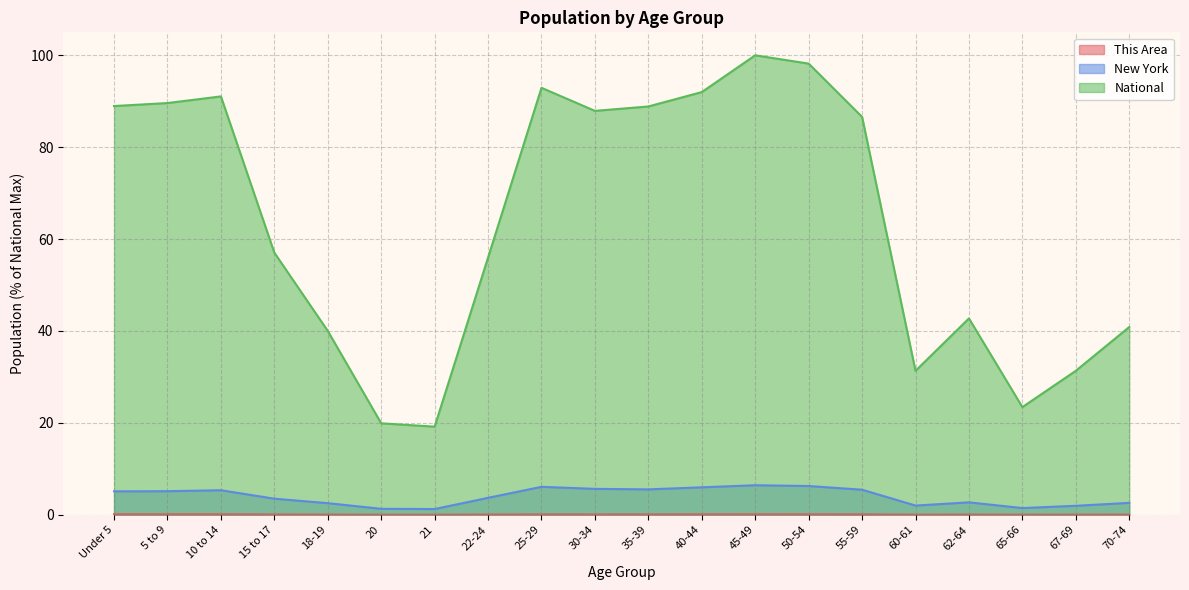

At which category does the chart reach its peak across all series?

45-49